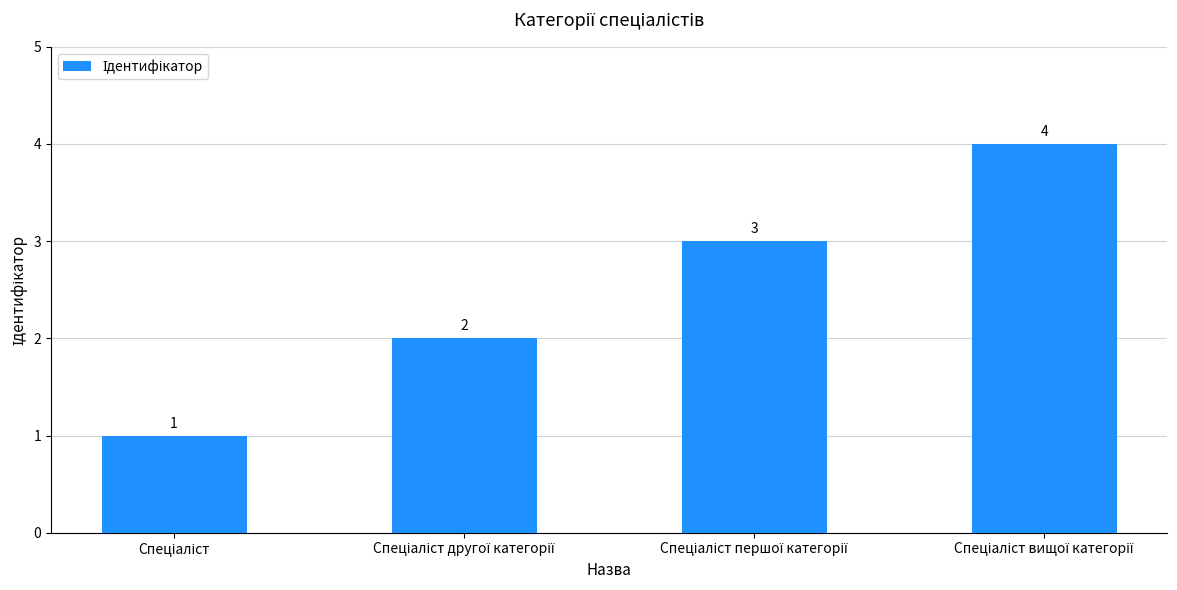

What is the value of the 2nd bar from the left?

2